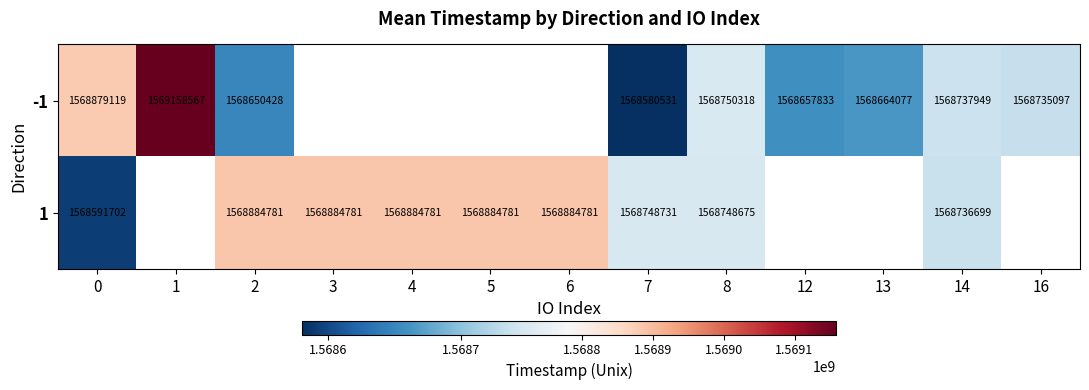

Between 6 and 4, which is larger?

4